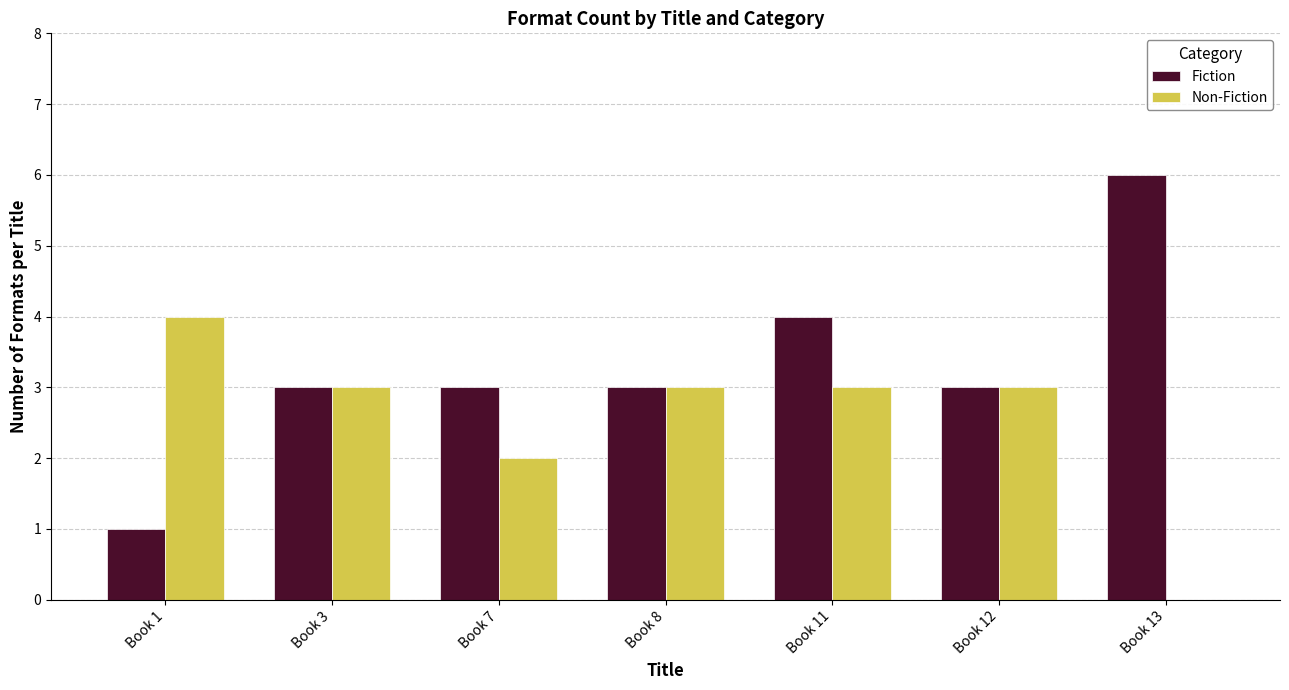

What value does the Fiction series have at Book 11?

4